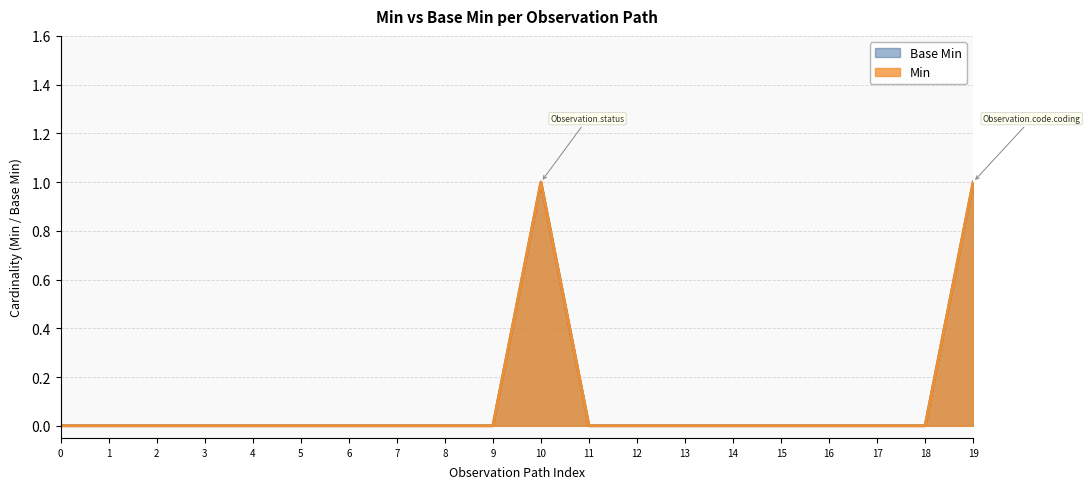

Which has a higher value, 15 or 19?

19